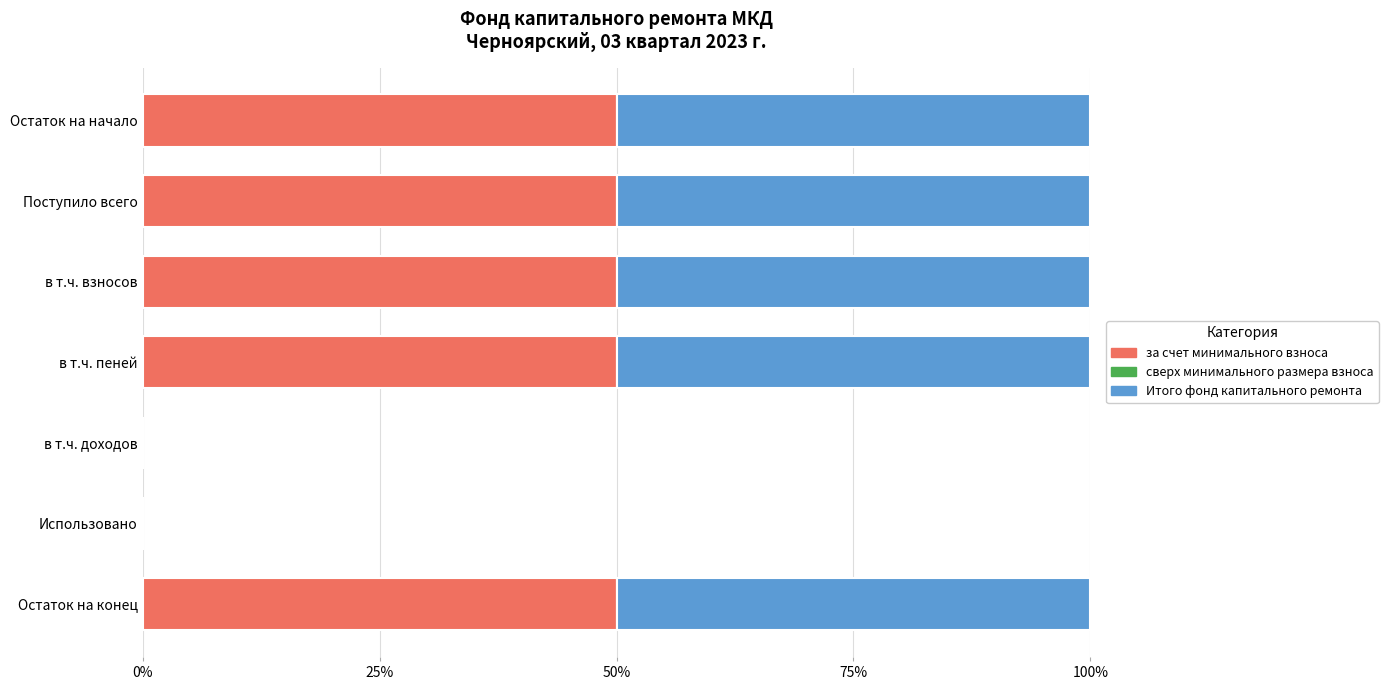

What is the sum of the за счет минимального взноса values at Поступило всего and Остаток на начало?

100